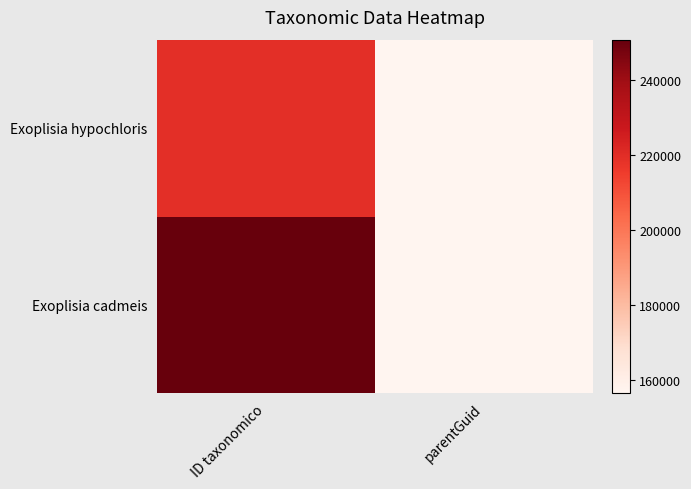

Between ID taxonomico and parentGuid, which is larger?

ID taxonomico